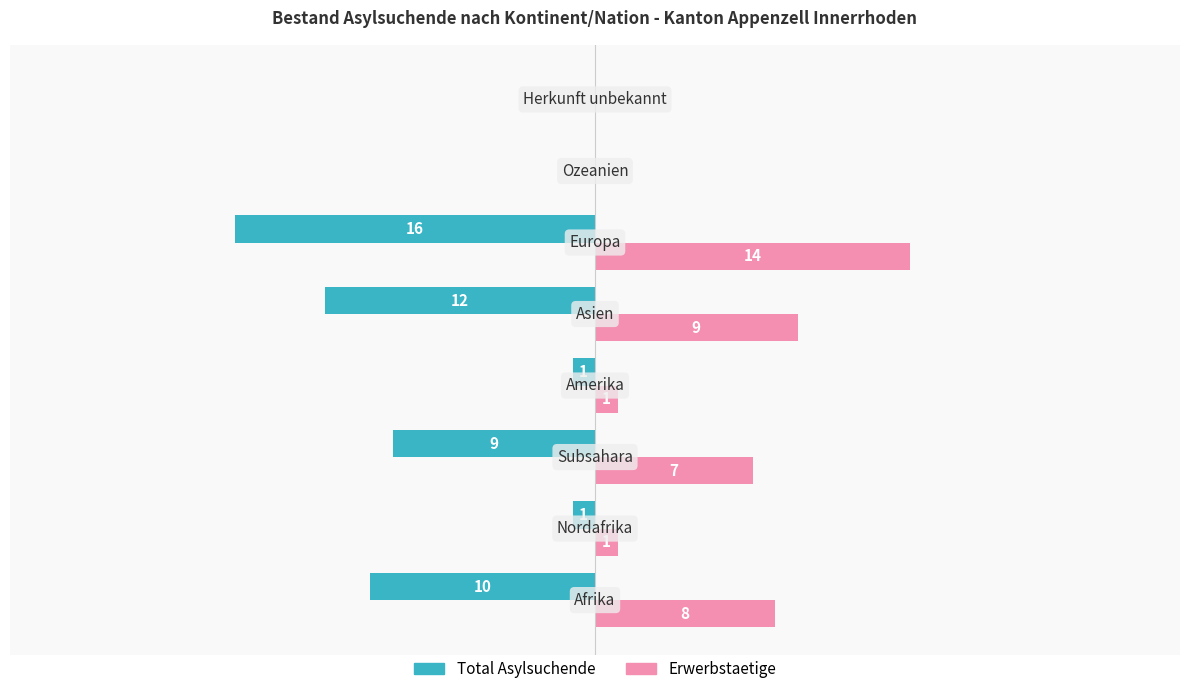

Which series has the largest total across all categories?

Erwerbstaetige